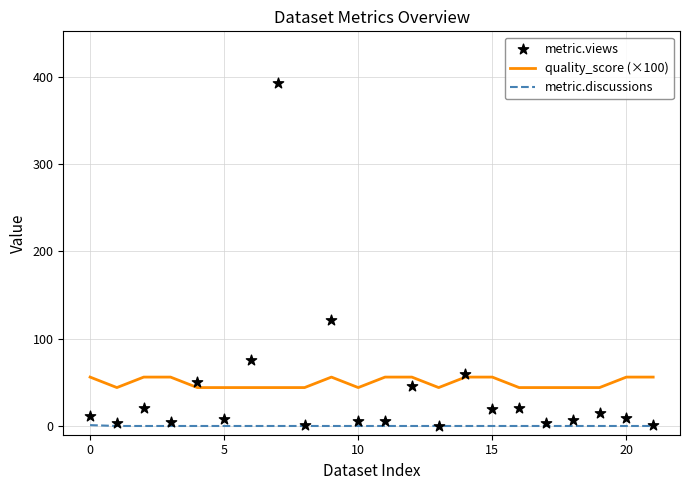

Which series has the largest total across all categories?

quality_score (×100)